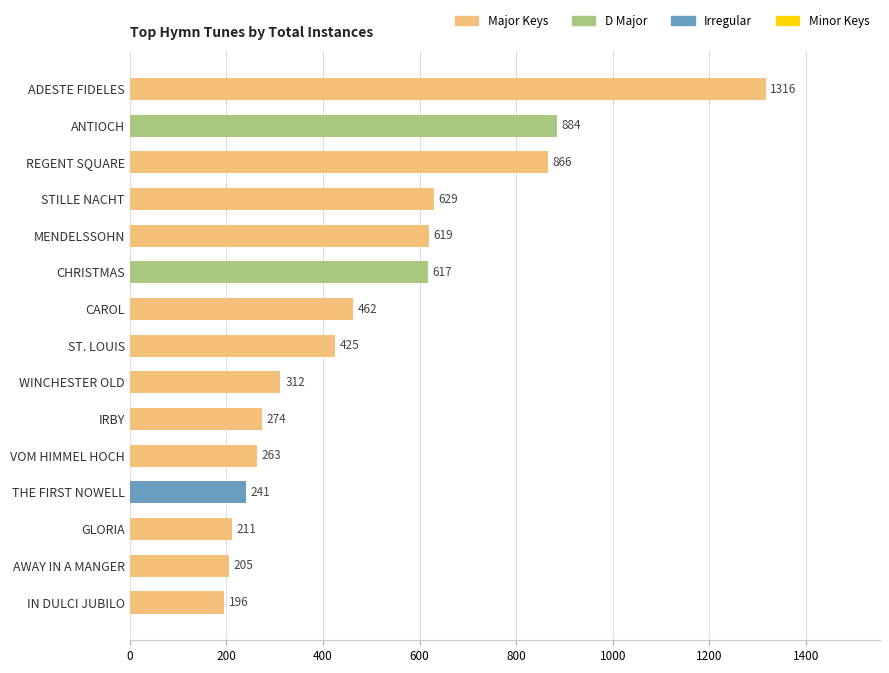

Are the bars grouped side by side (vs. stacked)?

No